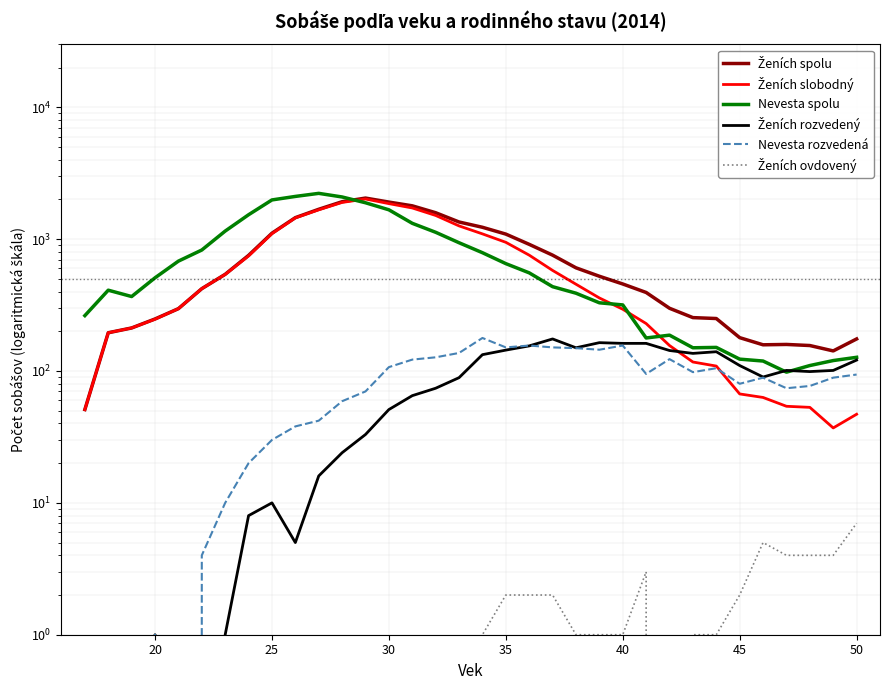

Reading left to right, extract all data points from this chart.

Ženích spolu: 51	195	212	248	297	421	541	753	1109	1455	1684	1922	2048	1910	1789	1586	1349	1230	1092	913	756	606	523	457	394	299	254	250	179	158	159	156	142	175
Ženích slobodný: 51	195	212	247	297	421	540	745	1099	1450	1668	1898	2015	1859	1723	1512	1260	1096	946	756	579	455	358	294	229	156	117	109	67	63	54	53	37	47
Nevesta spolu: 263	410	367	509	681	827	1151	1531	1983	2108	2224	2088	1887	1669	1318	1127	939	789	652	555	436	389	329	317	178	187	150	151	123	119	98	110	120	127
Ženích rozvedený: 0	0	0	1	0	0	1	8	10	5	16	24	33	51	65	74	89	133	144	155	175	150	164	162	162	143	136	140	110	90	101	99	101	121
Nevesta rozvedená: 0	0	0	1	0	4	10	20	30	38	42	59	70	107	122	127	137	178	151	156	151	149	145	156	95	123	98	105	80	89	74	77	89	94
Ženích ovdovený: 0	0	0	0	0	0	0	0	0	0	0	0	0	0	1	0	0	1	2	2	2	1	1	1	3	0	1	1	2	5	4	4	4	7